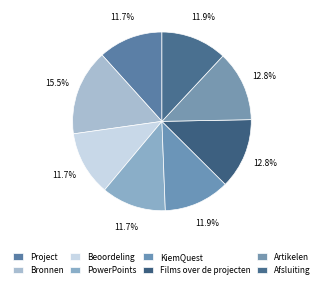

Which has a higher value, Films over de projecten or Beoordeling?

Films over de projecten